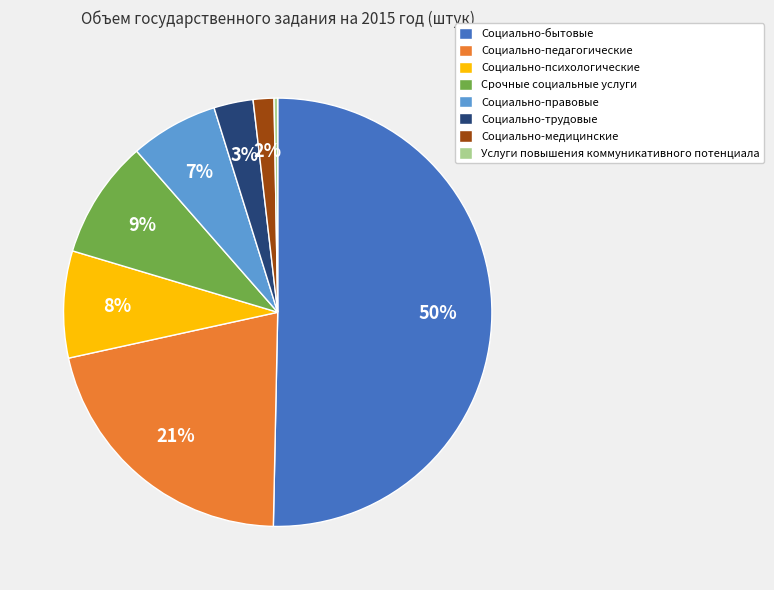

What is the ratio of the value at Социально-педагогические to the value at Социально-психологические?

2.6